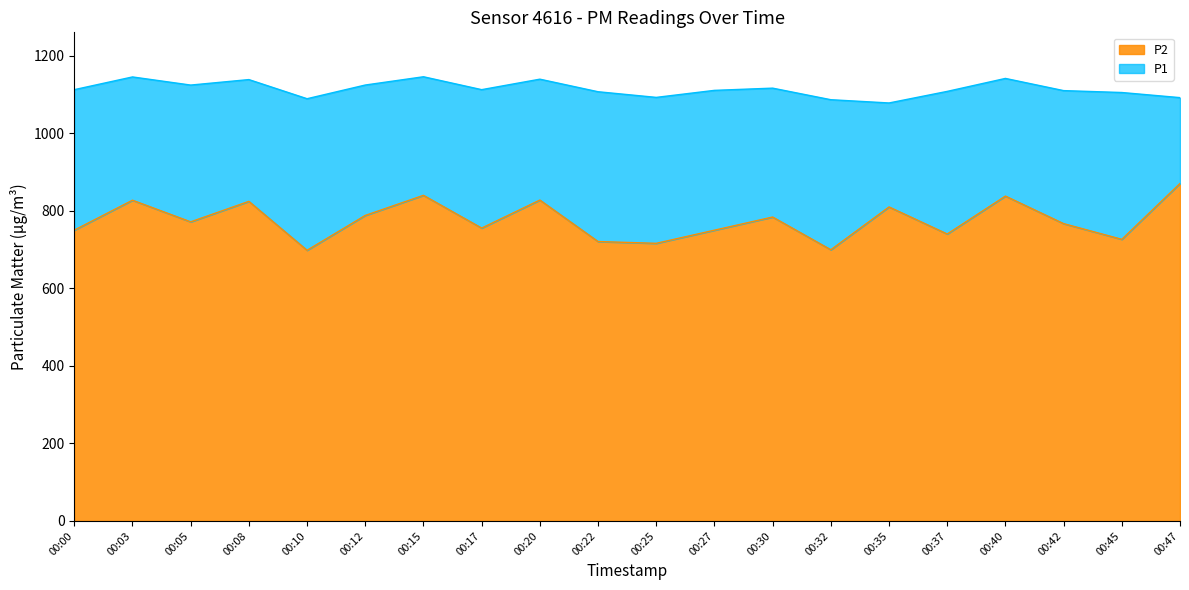

What is the sum of all P2 values?

15502.3